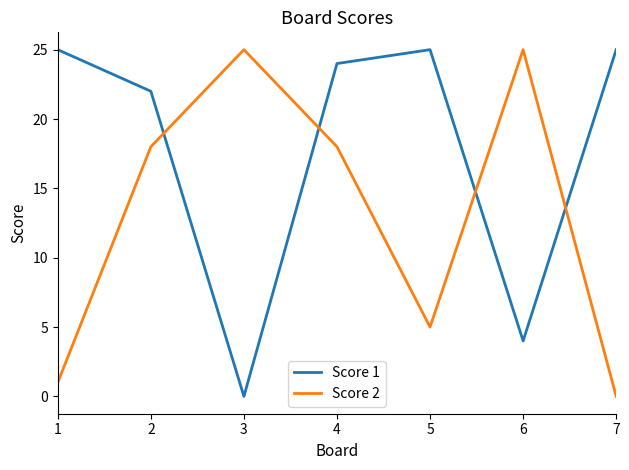

True or false: Score 1 and Score 2 intersect in this chart.

True